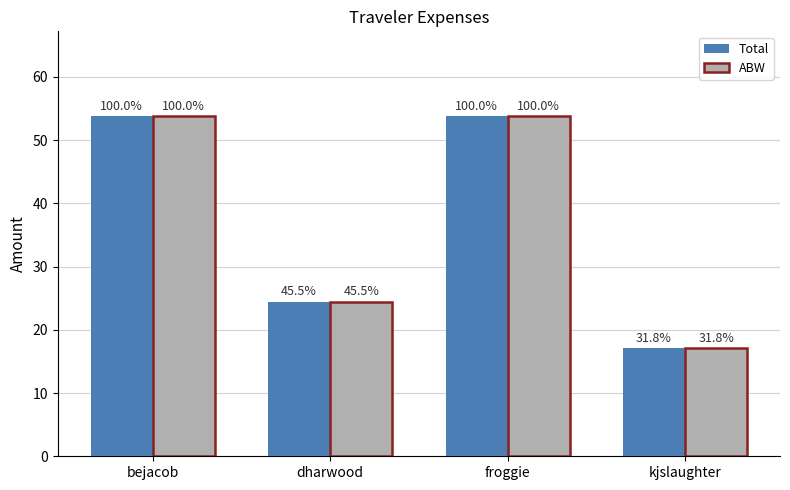

Reading left to right, extract all data points from this chart.

Total: bejacob=53.8	dharwood=24.5	froggie=53.8	kjslaughter=17.1
ABW: bejacob=53.8	dharwood=24.5	froggie=53.8	kjslaughter=17.1